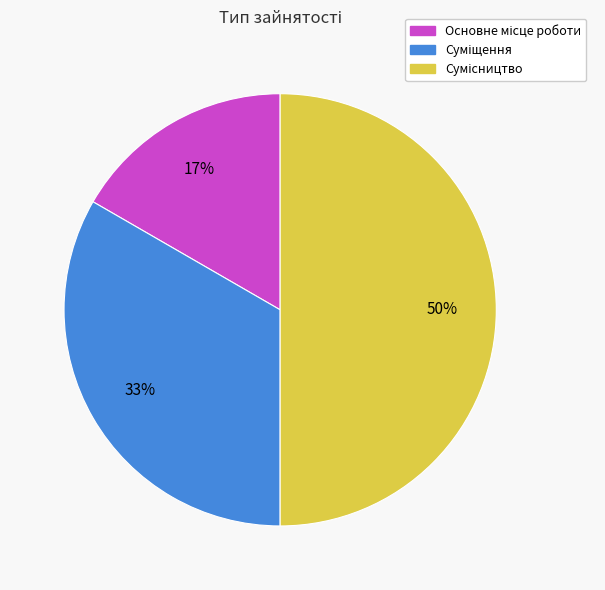

To the nearest percent, what is the average slice percentage?

33%